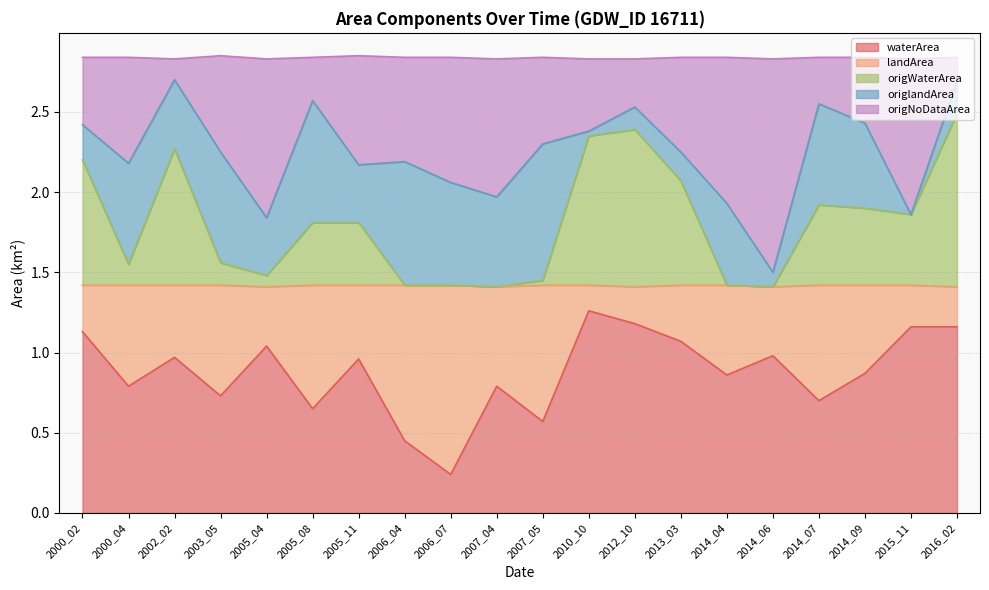

What are all the series names shown in the legend?

waterArea, landArea, origWaterArea, origlandArea, origNoDataArea